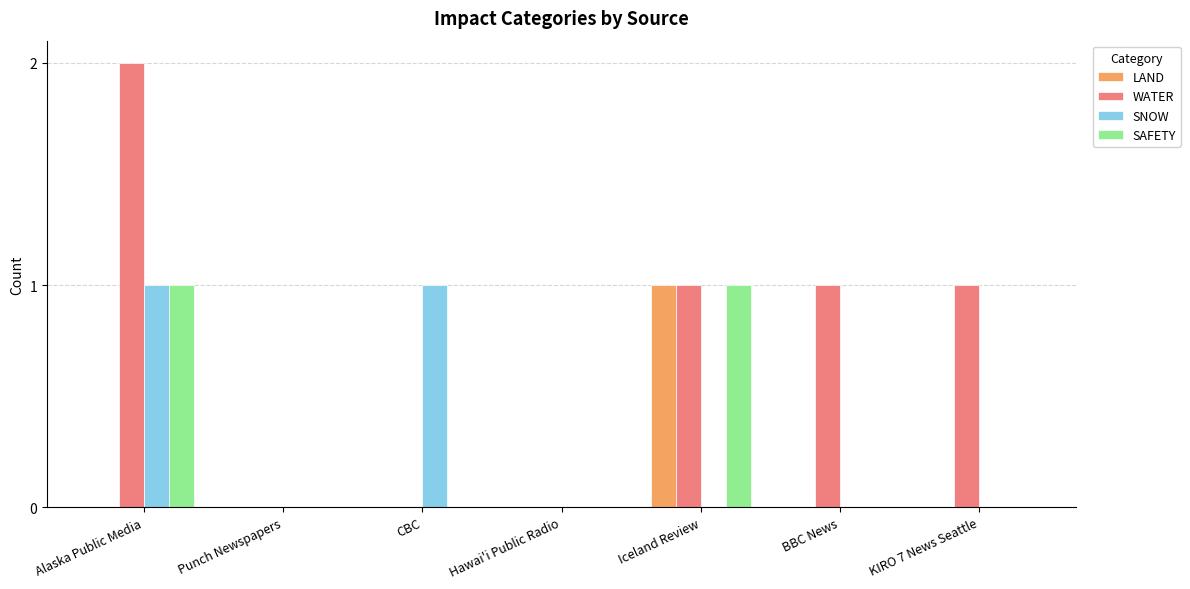

The value of SNOW at KIRO 7 News Seattle is 0. True or false?

True